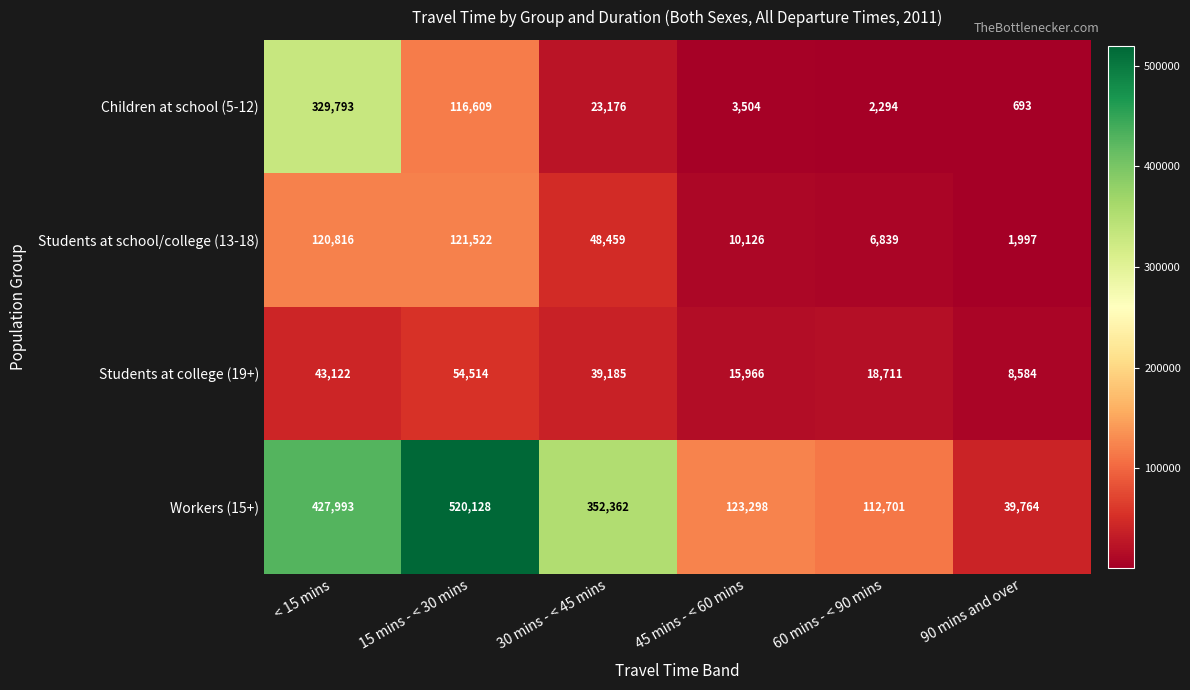

What is the highest value of the Students at college (19+) series?

54514